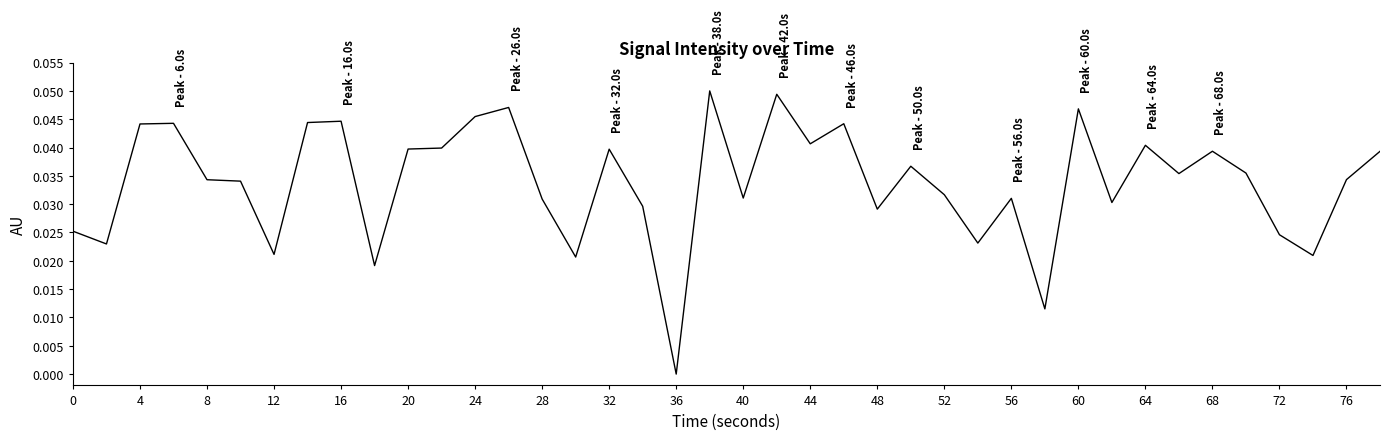

How many lines are shown in the chart?

1